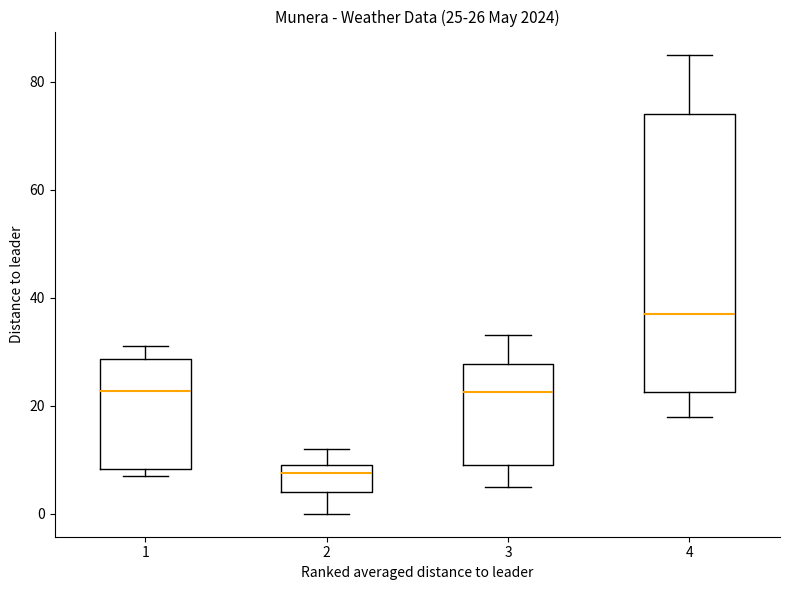

Comparing the boxes themselves (not the whiskers), which one is the tallest?

4